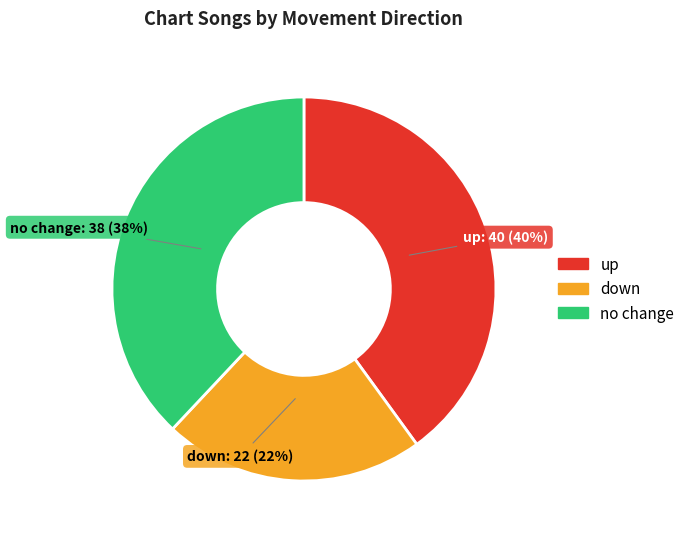

To the nearest percent, what is the average slice percentage?

33%